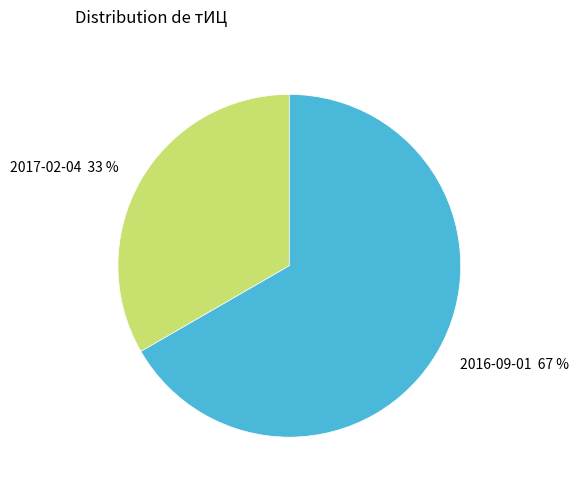

To the nearest percent, what portion does 2016-09-01 represent?

67%